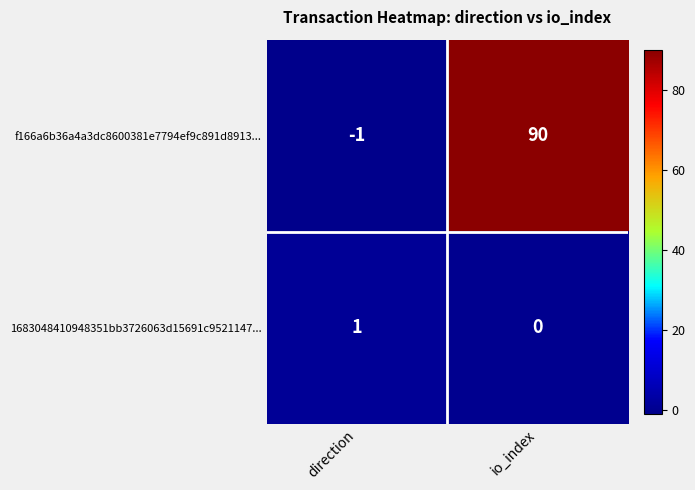

True or false: 1683048410948351bb3726063d15691c9521147... has a value of 1 at io_index.

False